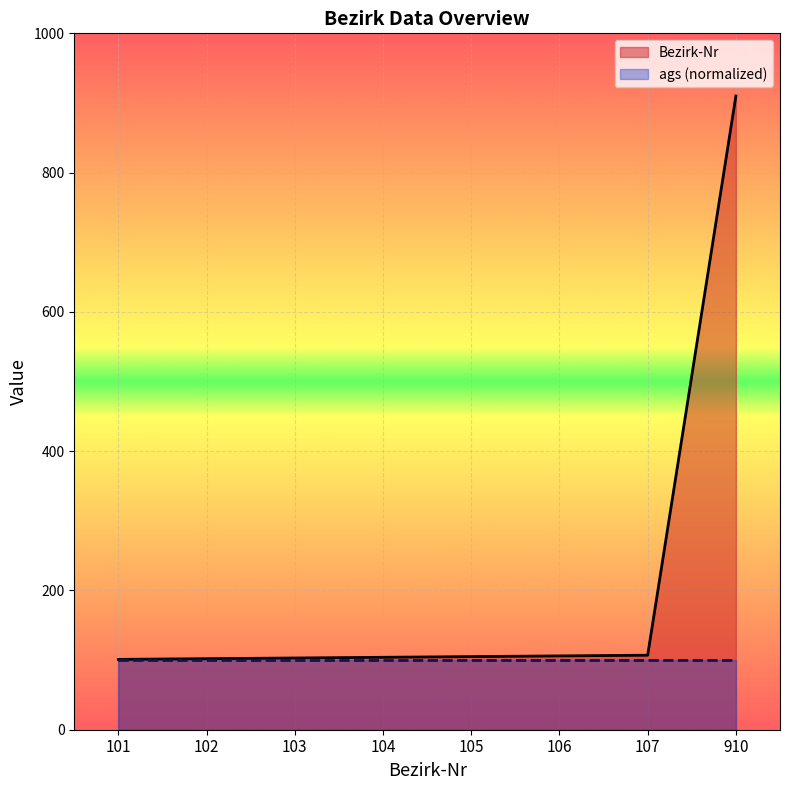

What is the value of the Bezirk-Nr point at the 5th from the left?

105